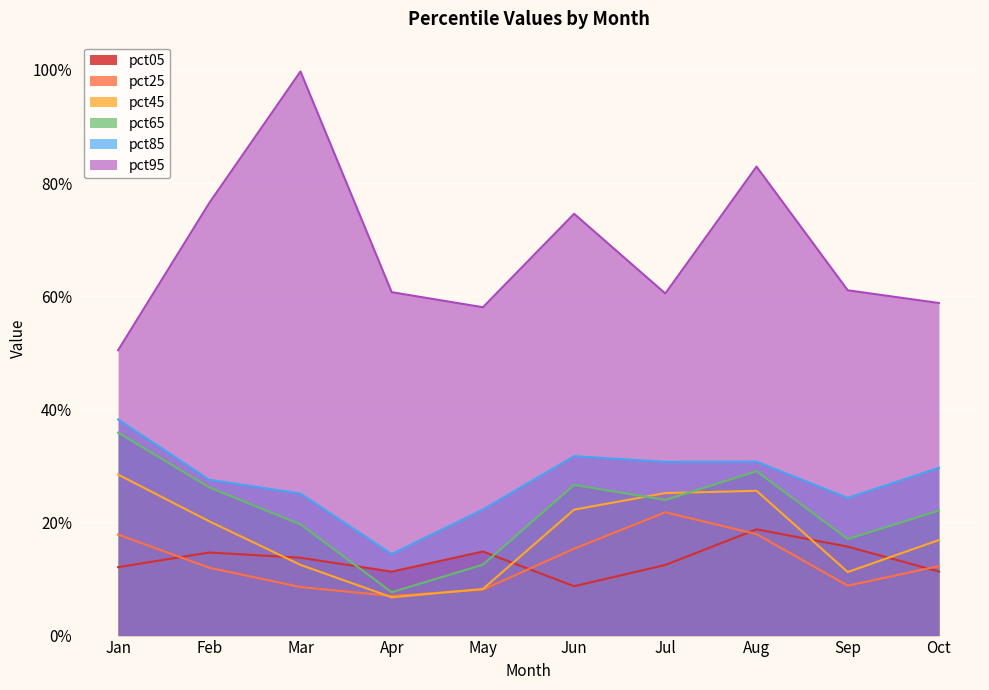

Reading right to left, extract all data points from this chart.

pct05: Oct=0.1	Sep=0.2	Aug=0.2	Jul=0.1	Jun=0.1	May=0.1	Apr=0.1	Mar=0.1	Feb=0.1	Jan=0.1
pct25: Oct=0.1	Sep=0.1	Aug=0.2	Jul=0.2	Jun=0.2	May=0.1	Apr=0.1	Mar=0.1	Feb=0.1	Jan=0.2
pct45: Oct=0.2	Sep=0.1	Aug=0.3	Jul=0.3	Jun=0.2	May=0.1	Apr=0.1	Mar=0.1	Feb=0.2	Jan=0.3
pct65: Oct=0.2	Sep=0.2	Aug=0.3	Jul=0.2	Jun=0.3	May=0.1	Apr=0.1	Mar=0.2	Feb=0.3	Jan=0.4
pct85: Oct=0.3	Sep=0.2	Aug=0.3	Jul=0.3	Jun=0.3	May=0.2	Apr=0.1	Mar=0.3	Feb=0.3	Jan=0.4
pct95: Oct=0.6	Sep=0.6	Aug=0.8	Jul=0.6	Jun=0.7	May=0.6	Apr=0.6	Mar=1.0	Feb=0.8	Jan=0.5